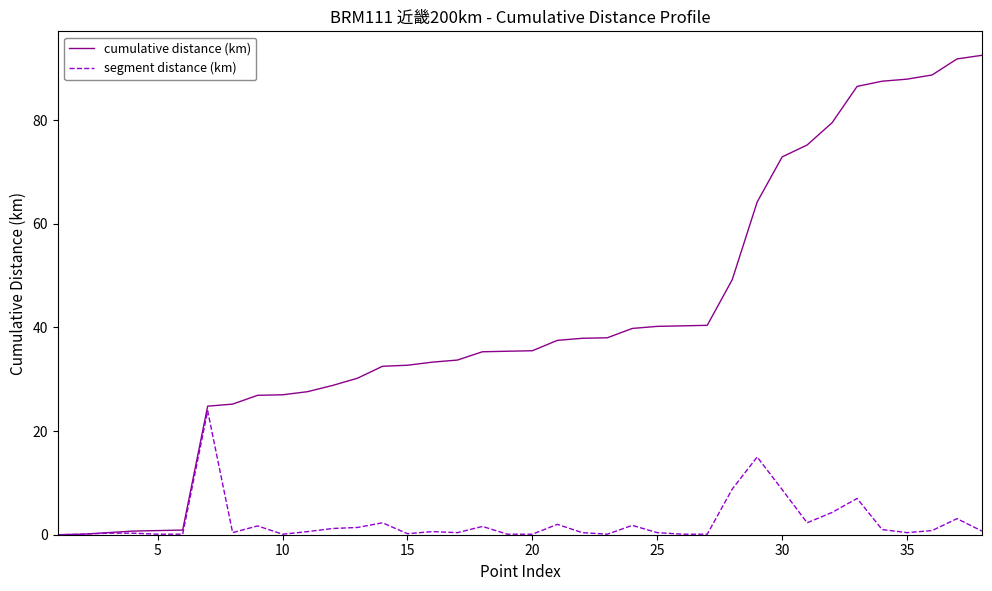

Which series has the largest total across all categories?

cumulative distance (km)